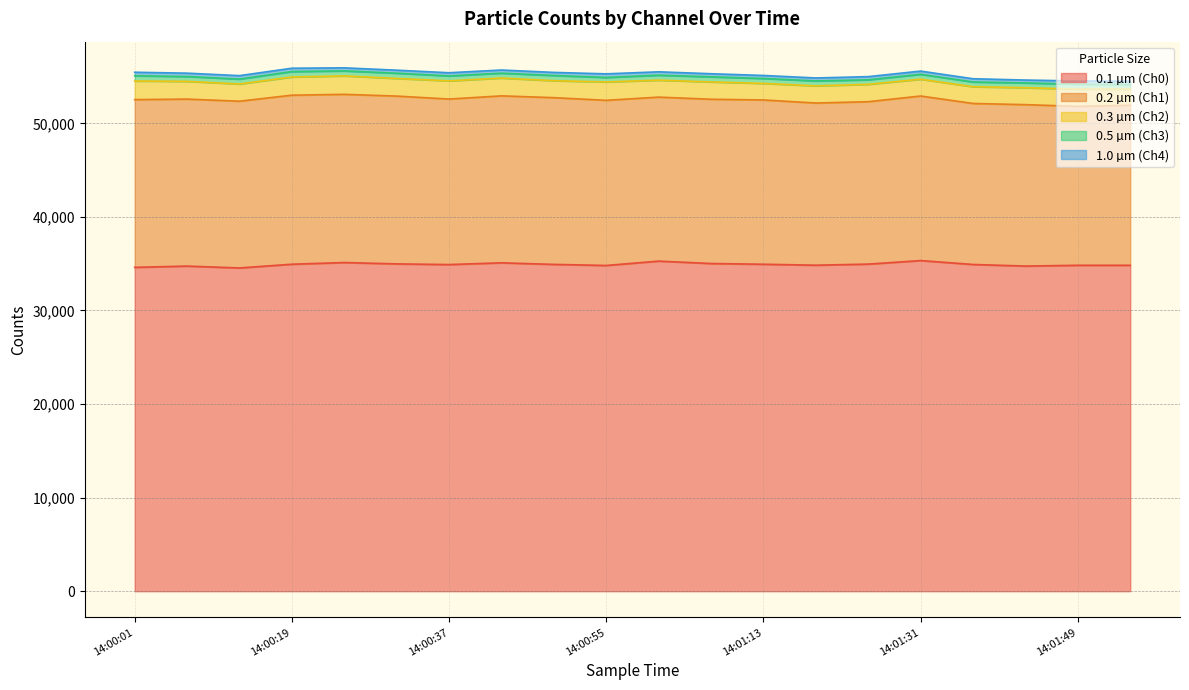

Where is the first local maximum for 0.2 µm (Ch1)?

14:00:19